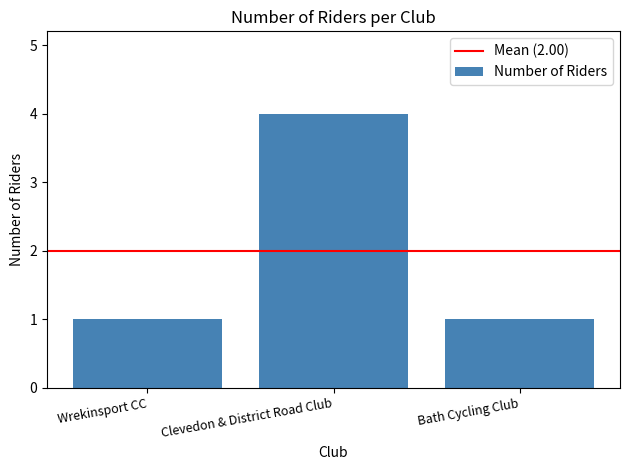

Reading left to right, what are all the values shown in this chart?

Wrekinsport CC=1	Clevedon & District Road Club=4	Bath Cycling Club=1